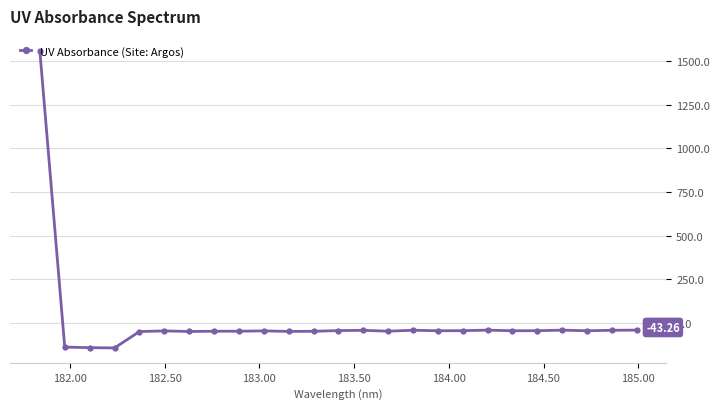

How many positive values are there?

1